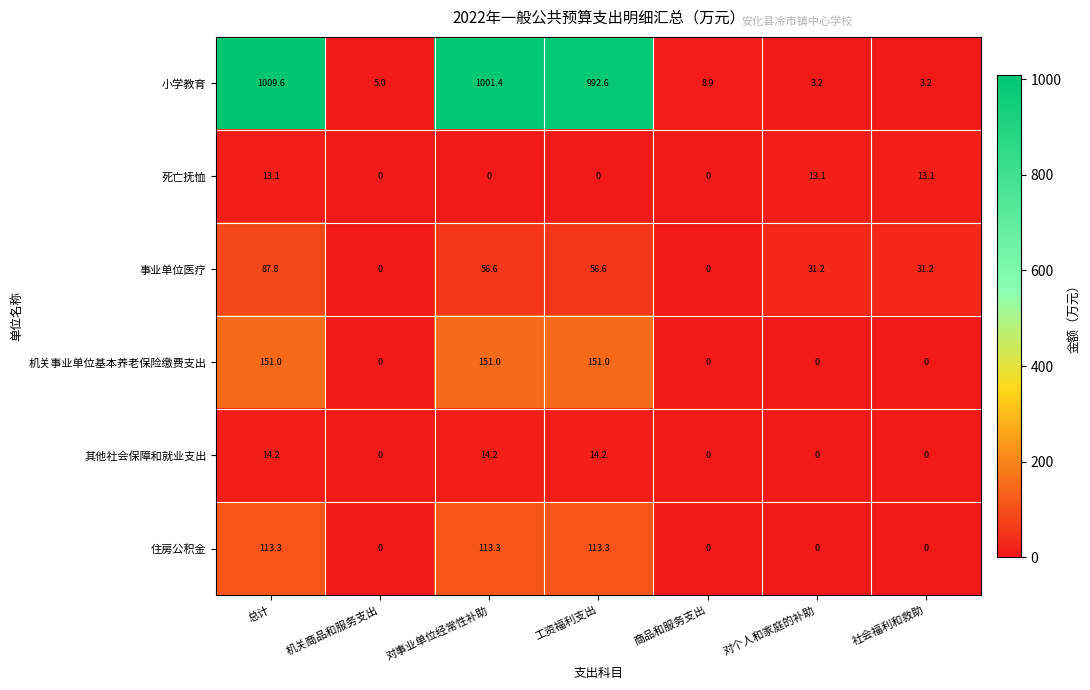

Is it true that 小学教育 equals 4.6 at 对个人和家庭的补助?

False